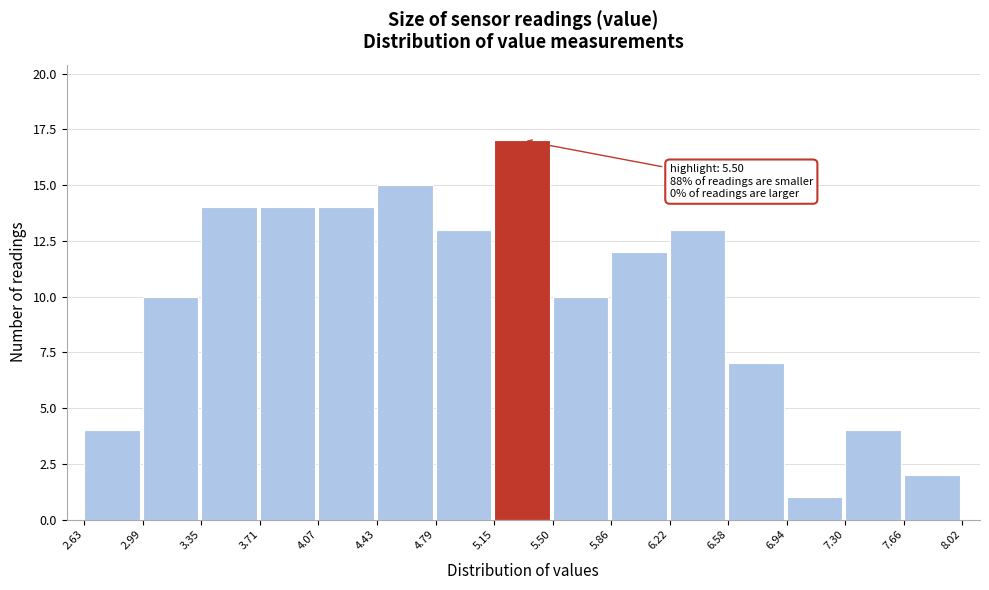

Over which range of the x-axis is the bar tallest?

5.15 to 5.50